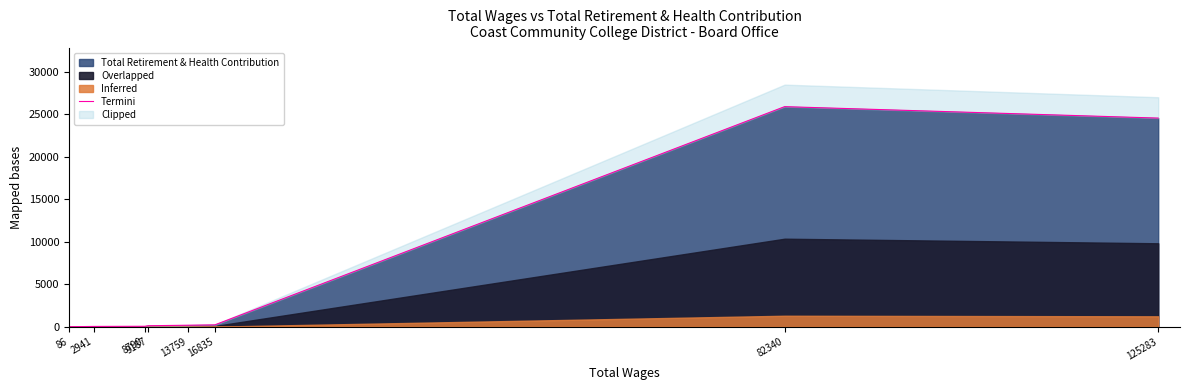

Where is the data nearest to the value 12935?

125283